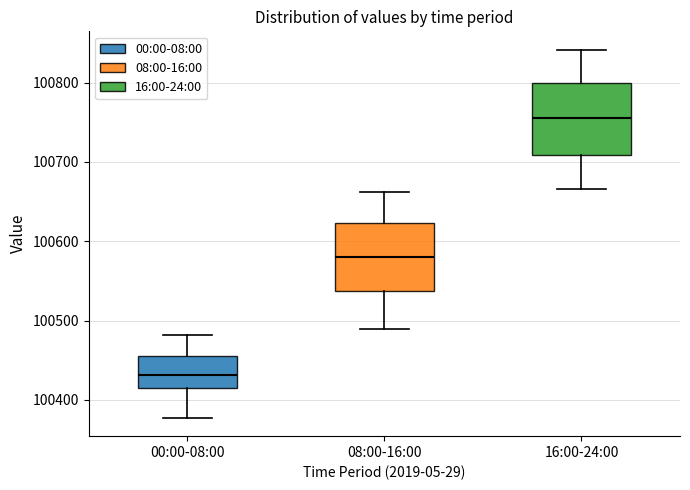

Where does the upper whisker of the box for 00:00-08:00 end on the y-axis? The values are not printed on the chart, so give them approximately, as read against the axis.

100480